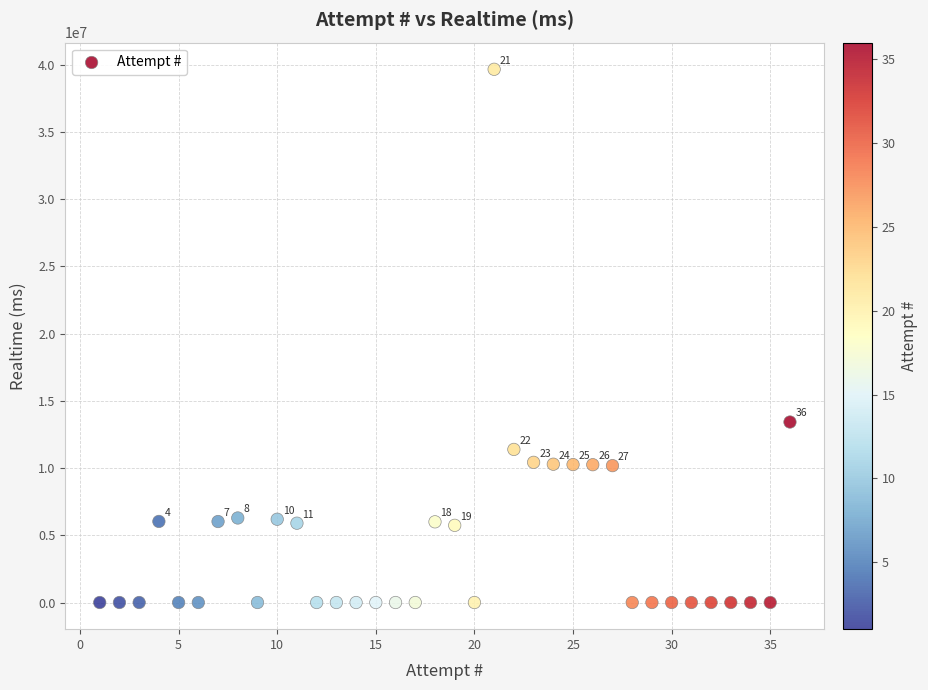

What Y value in the scatter plot is closest to 19824764?

13420716